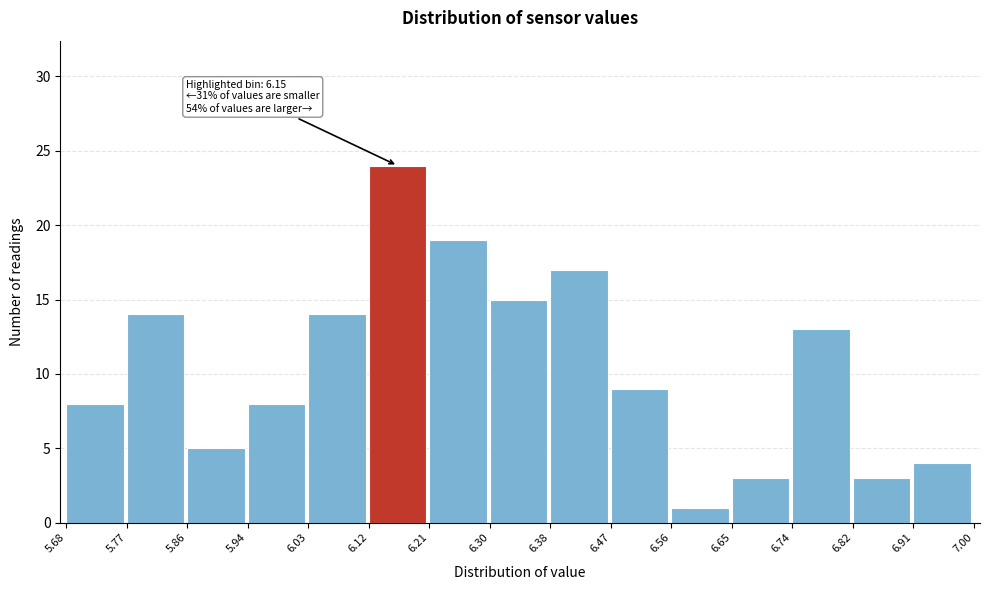

Over which range of the x-axis is the bar tallest?

6.12 to 6.21